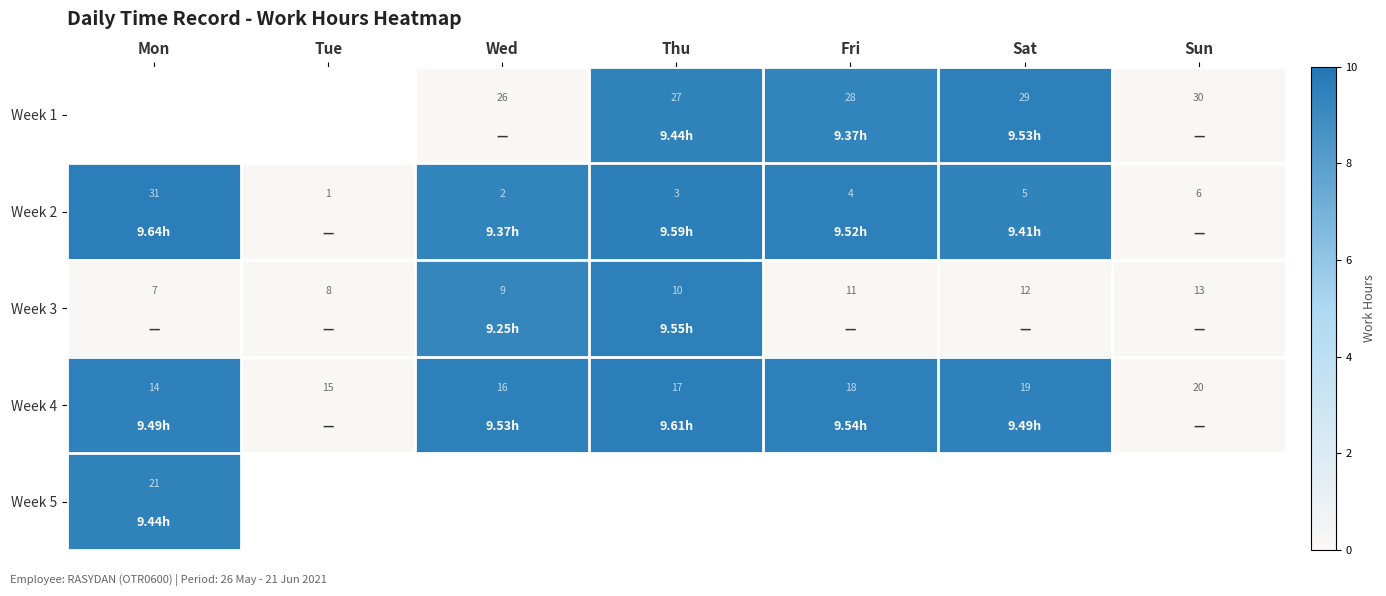

At which label is Week 2 closest to 16?

Sun